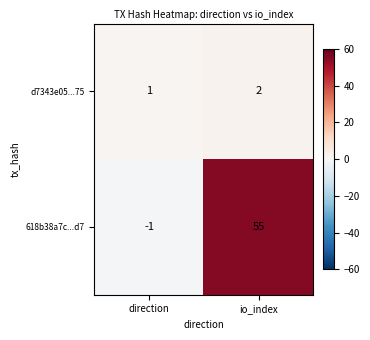

Where is d7343e05...75 nearest to the value 1?

direction